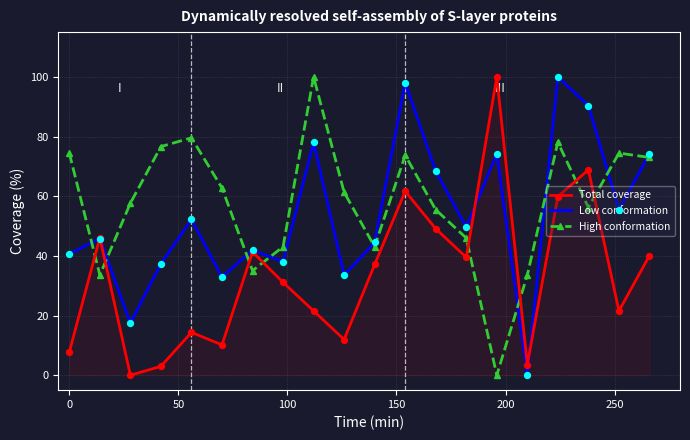

Which series has the largest total across all categories?

High conformation